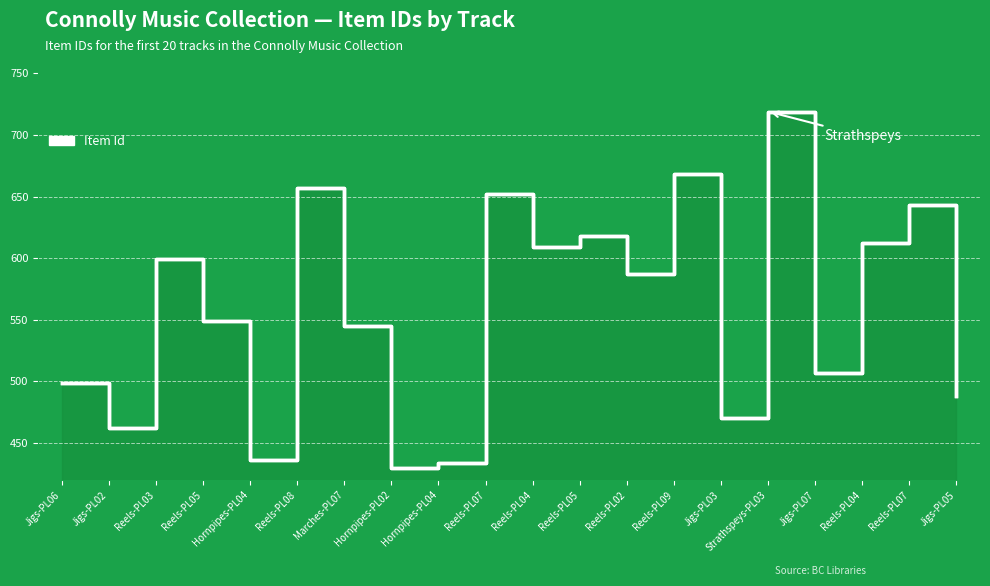

Where is the first local maximum?

Reels-PL03